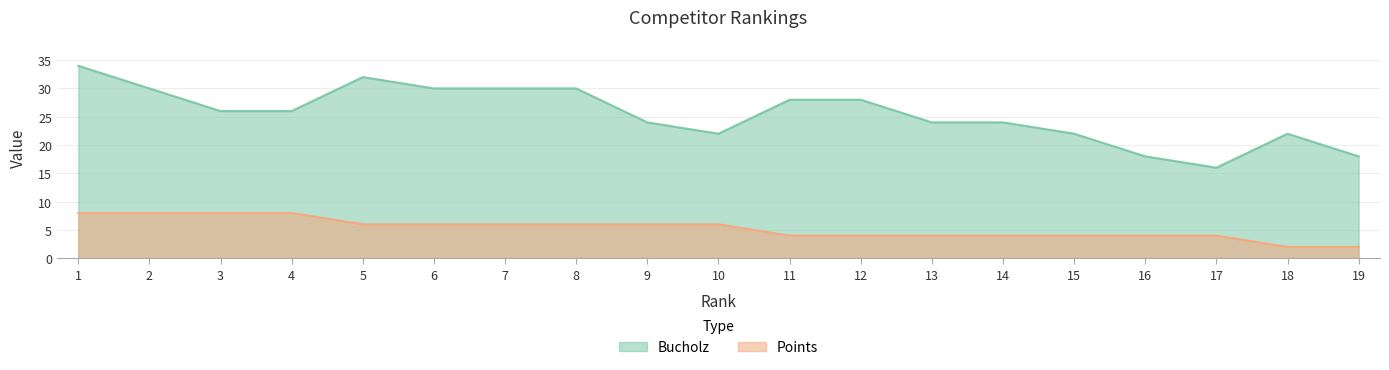

Count the Bucholz values in the range 22 to 30.

14